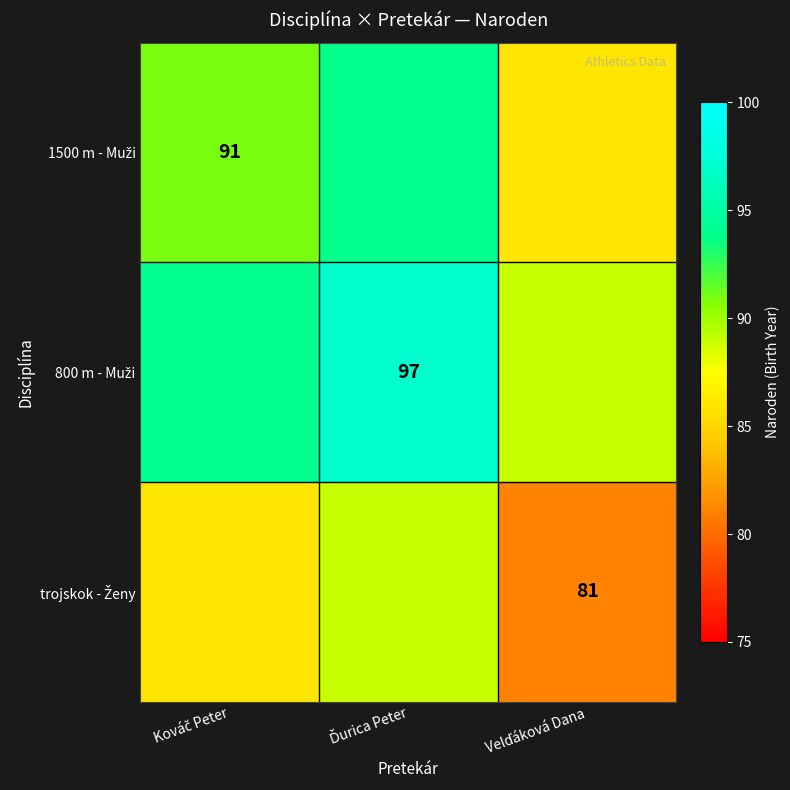

At which label does 800 m - Muži first exceed 94?

Ďurica Peter